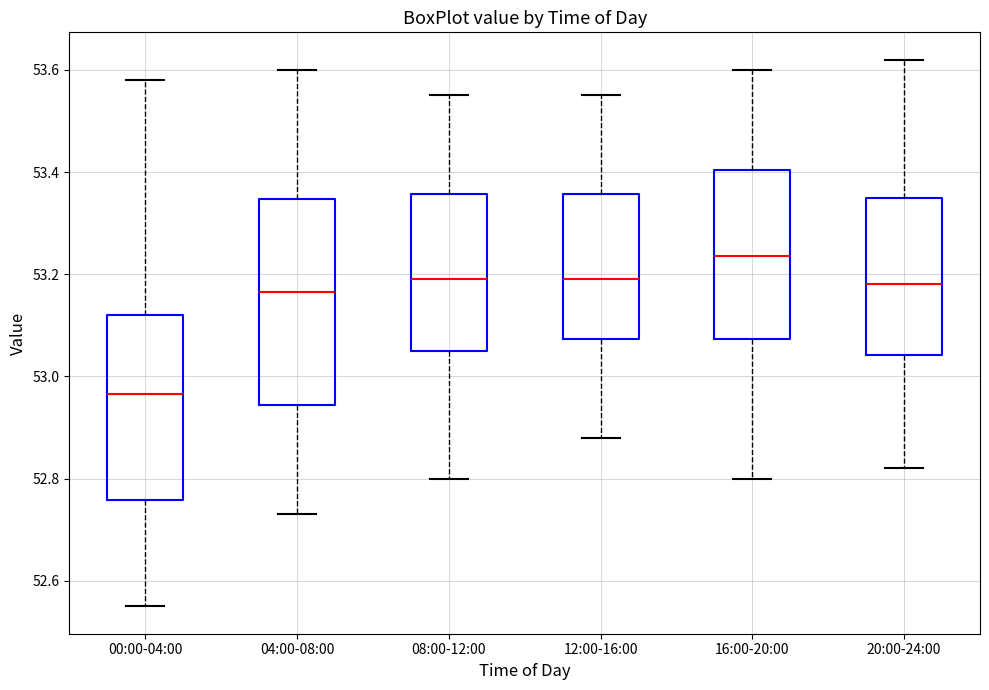

Reading left to right, read every box against the y-axis: the position of its median line, the range the box covers, and the ends of its whiskers. The values are not printed on the chart, so give them approximately, as read against the axis.

00:00-04:00: median 52.96, box 52.76 to 53.12, whiskers 52.56 to 53.58
04:00-08:00: median 53.16, box 52.94 to 53.34, whiskers 52.74 to 53.60
08:00-12:00: median 53.20, box 53.06 to 53.36, whiskers 52.80 to 53.56
12:00-16:00: median 53.20, box 53.08 to 53.36, whiskers 52.88 to 53.56
16:00-20:00: median 53.24, box 53.08 to 53.40, whiskers 52.80 to 53.60
20:00-24:00: median 53.18, box 53.04 to 53.36, whiskers 52.82 to 53.62